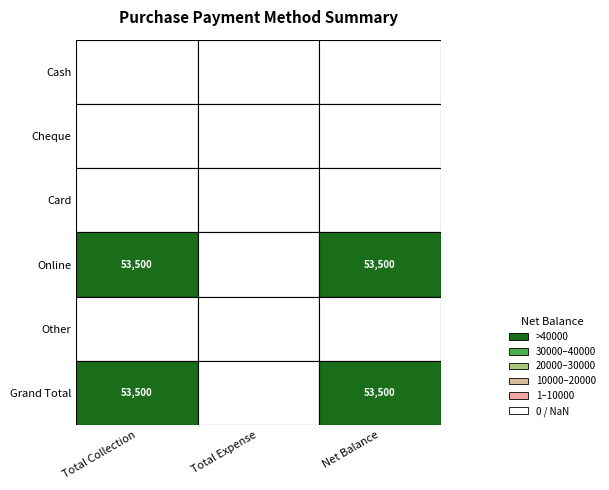

Reading right to left, transcribe all the data shown in this chart.

Cash: 2=0	1=0	0=0
Cheque: 2=0	1=0	0=0
Card: 2=0	1=0	0=0
Online: 2=53500	1=0	0=53500
Other: 2=0	1=0	0=0
Grand Total: 2=53500	1=0	0=53500